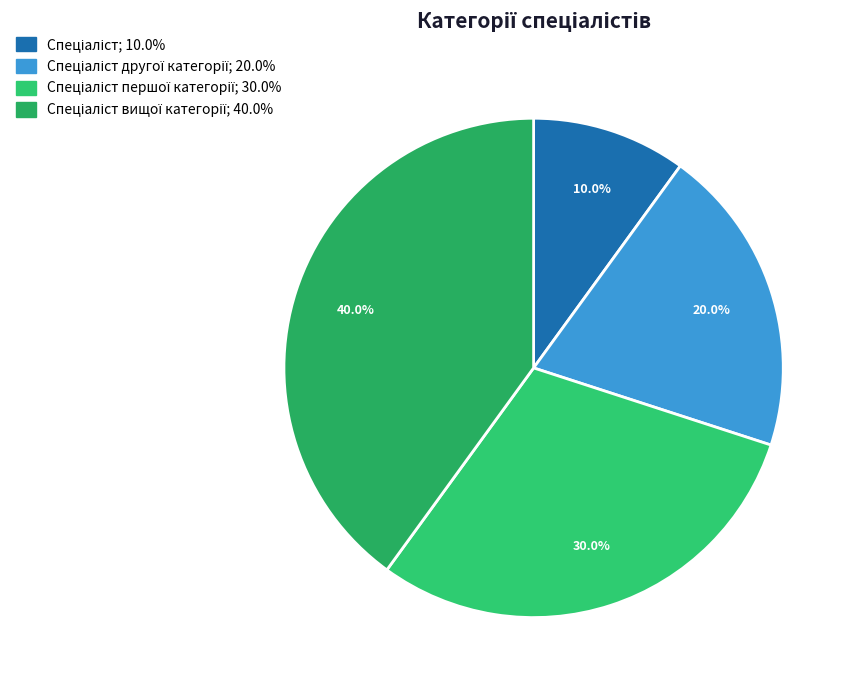

How many slices are in this pie chart?

4